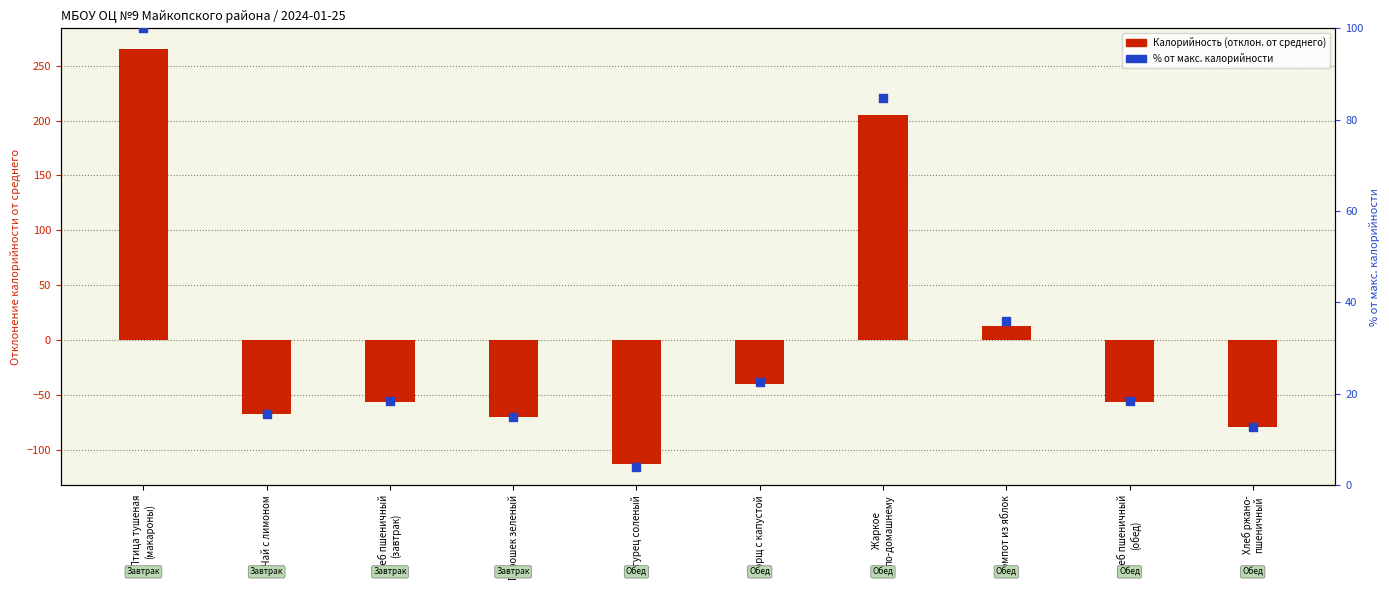

What are all the series names shown in the legend?

Калорийность (отклон. от среднего), % от макс. калорийности